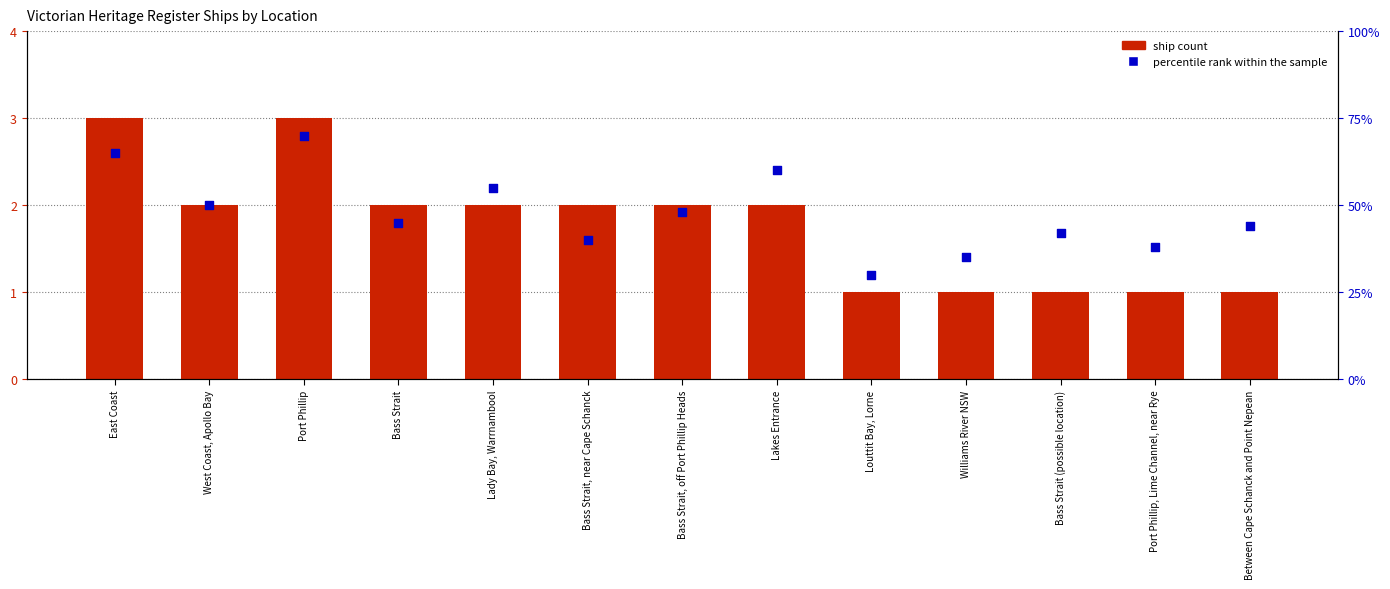

What are all the series names shown in the legend?

ship count, percentile rank within the sample